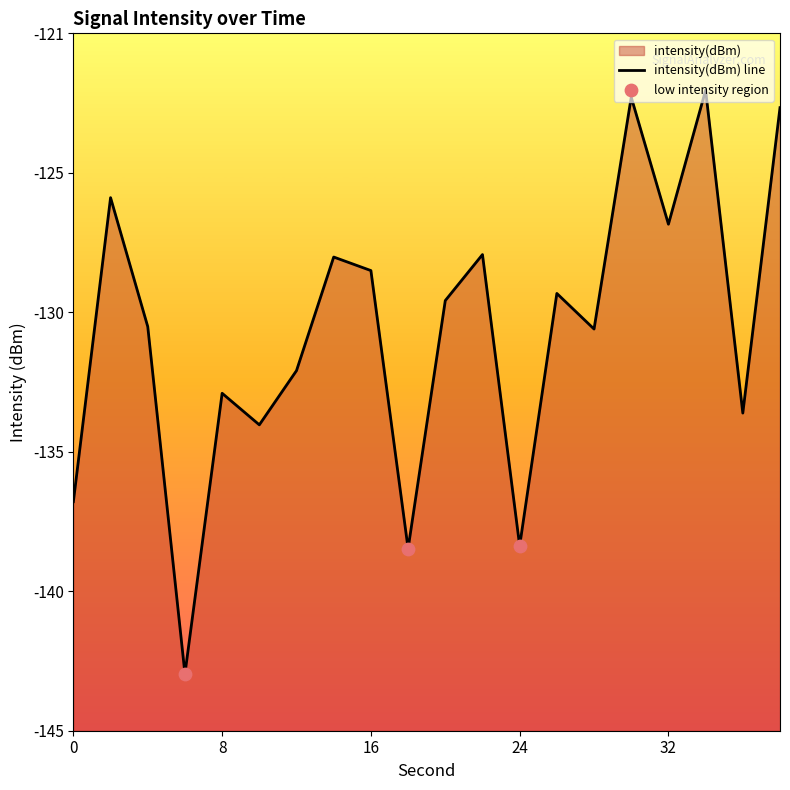

What is the change in value from 14 to 18?

-10.3